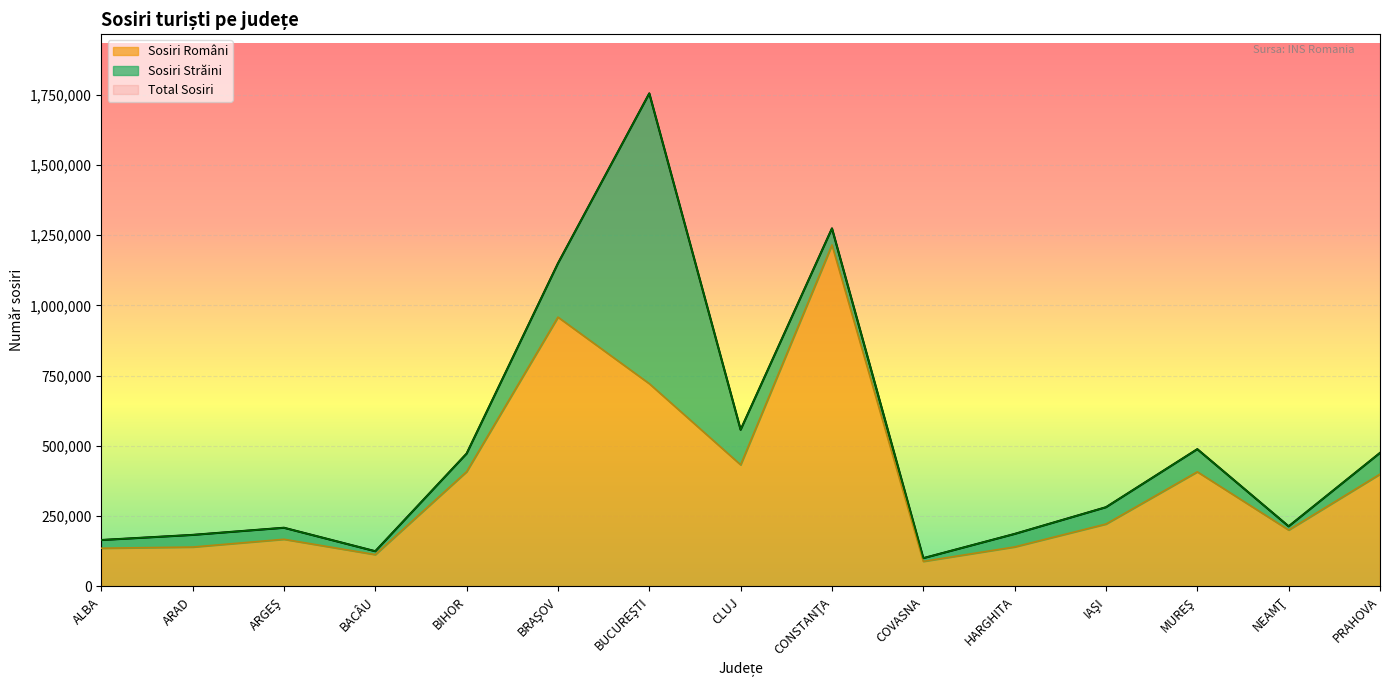

At which label does Sosiri Români first exceed 222056?

BIHOR